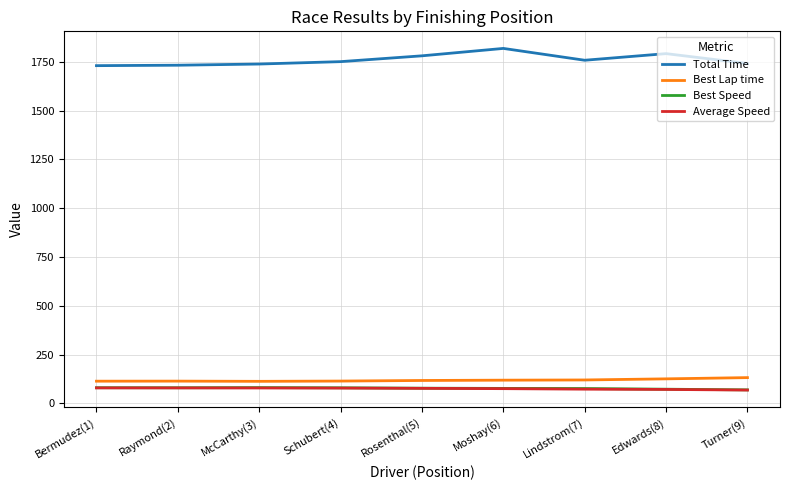

The value of Average Speed at Turner(9) is 68.5. True or false?

True